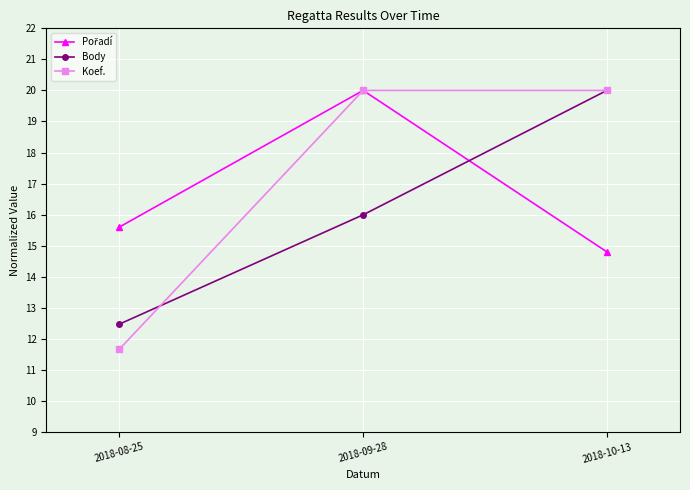

What value does the Koef. series have at 2018-10-13?

20.0